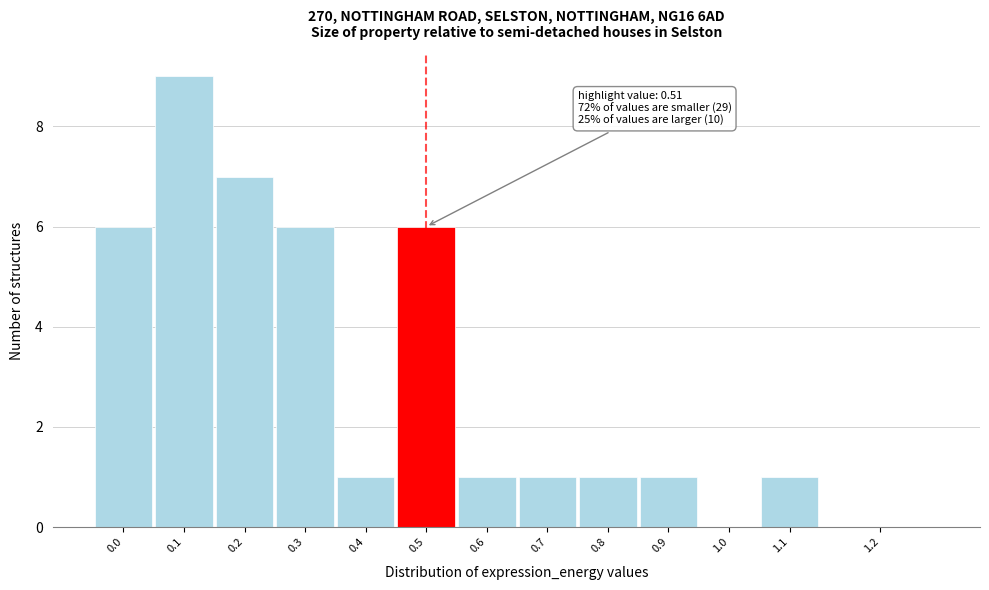

The value at 0.4 is 1. True or false?

True